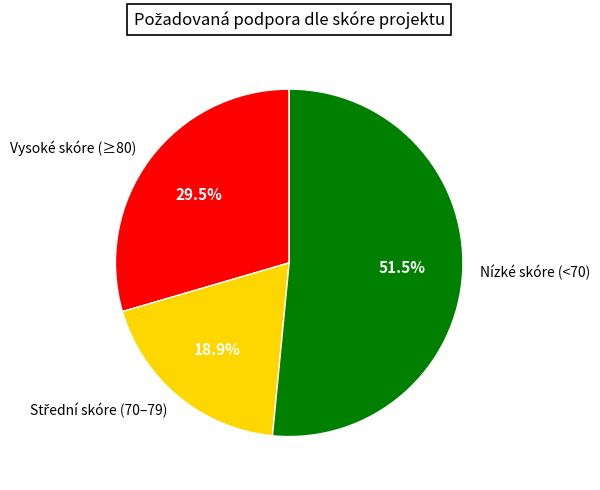

Which category accounts for the majority?

Nízké skóre (<70)